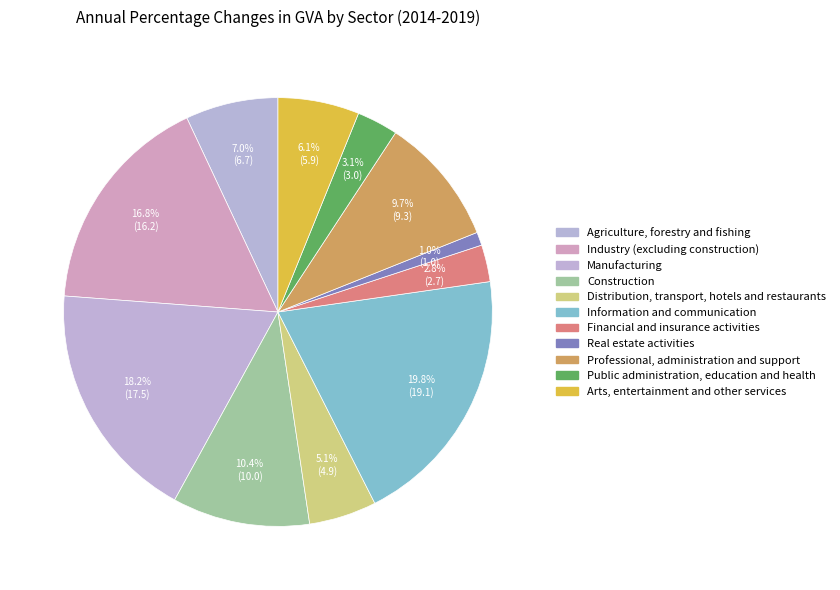

What is the smallest slice in the pie chart?

Real estate activities